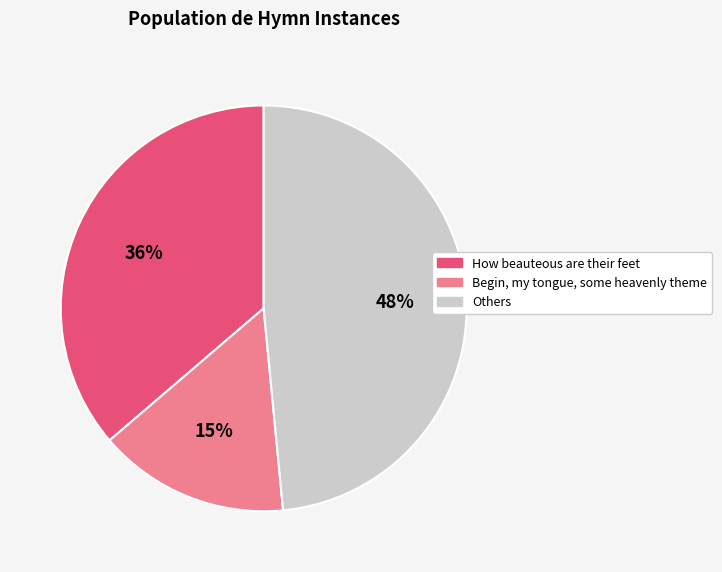

Is it true that How beauteous are their feet is 46% of the pie?

False